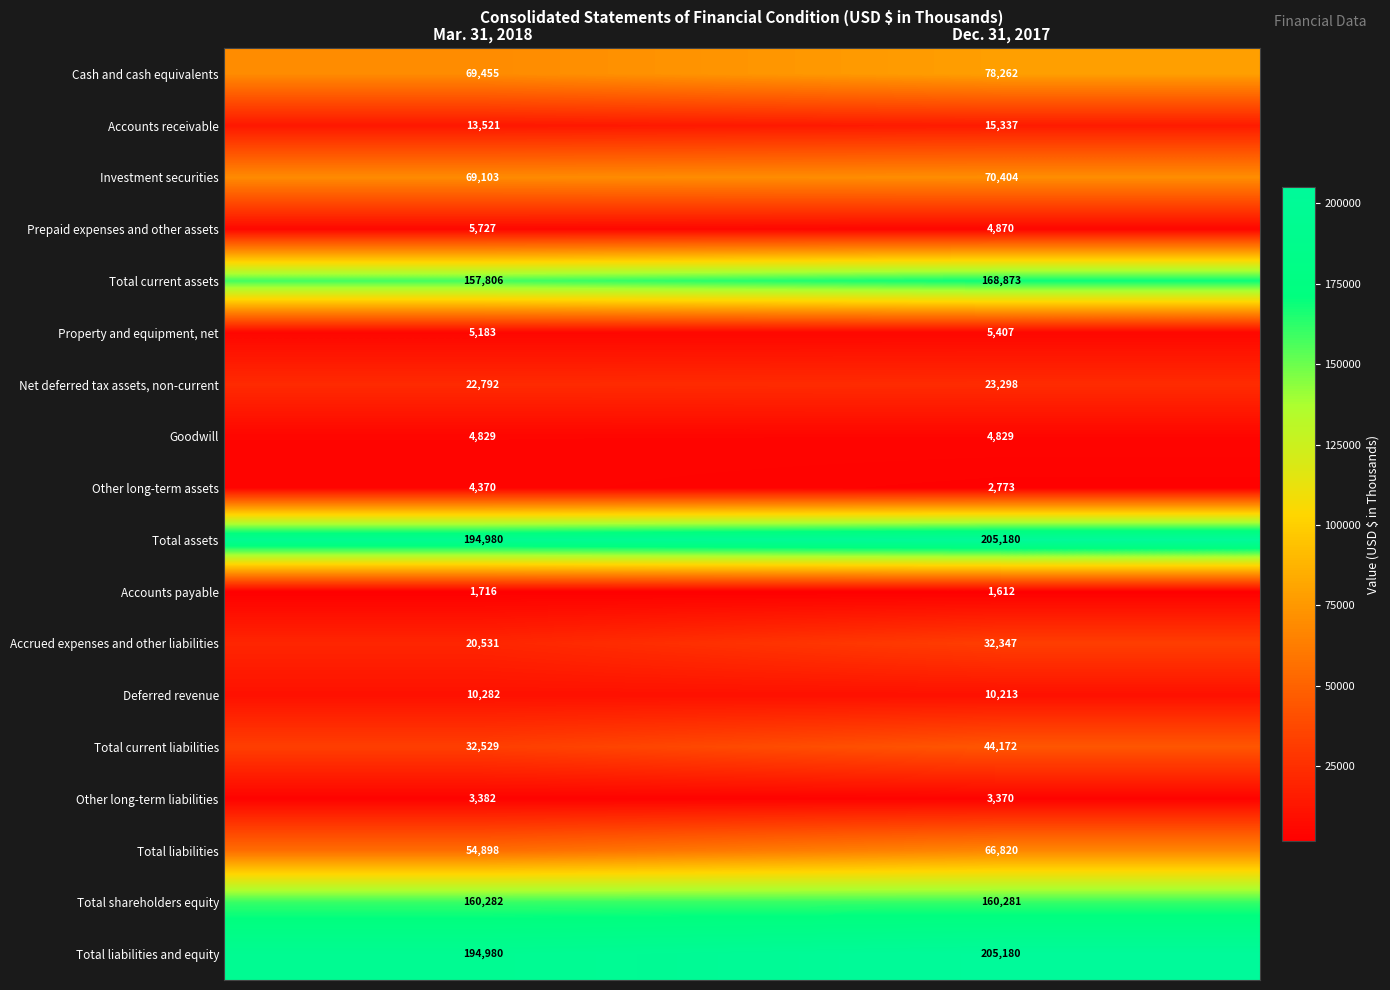

What is the minimum value for Property and equipment, net?

5183